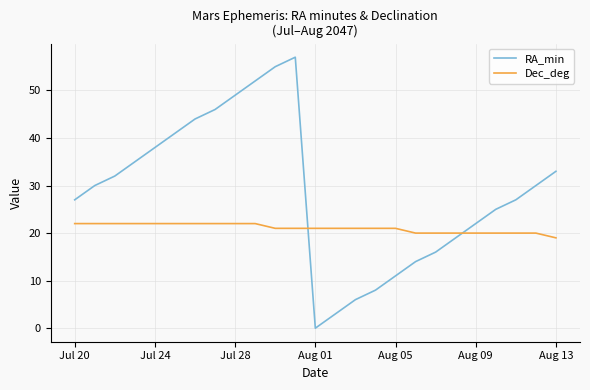

Which series has the largest total across all categories?

RA_min